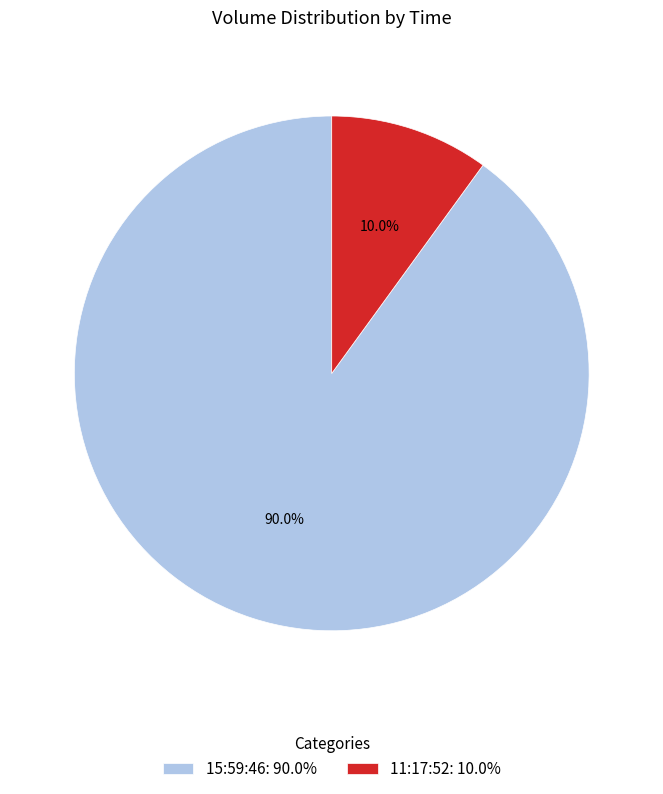

Which slice is the smallest?

11:17:52